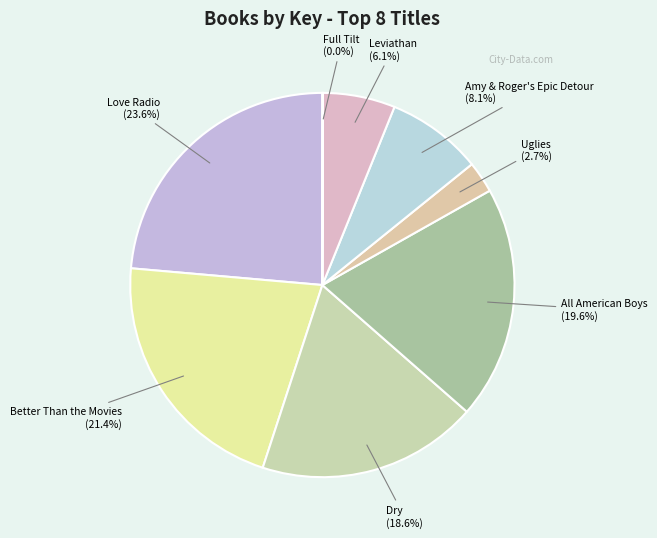

Which slice is the largest?

Love Radio